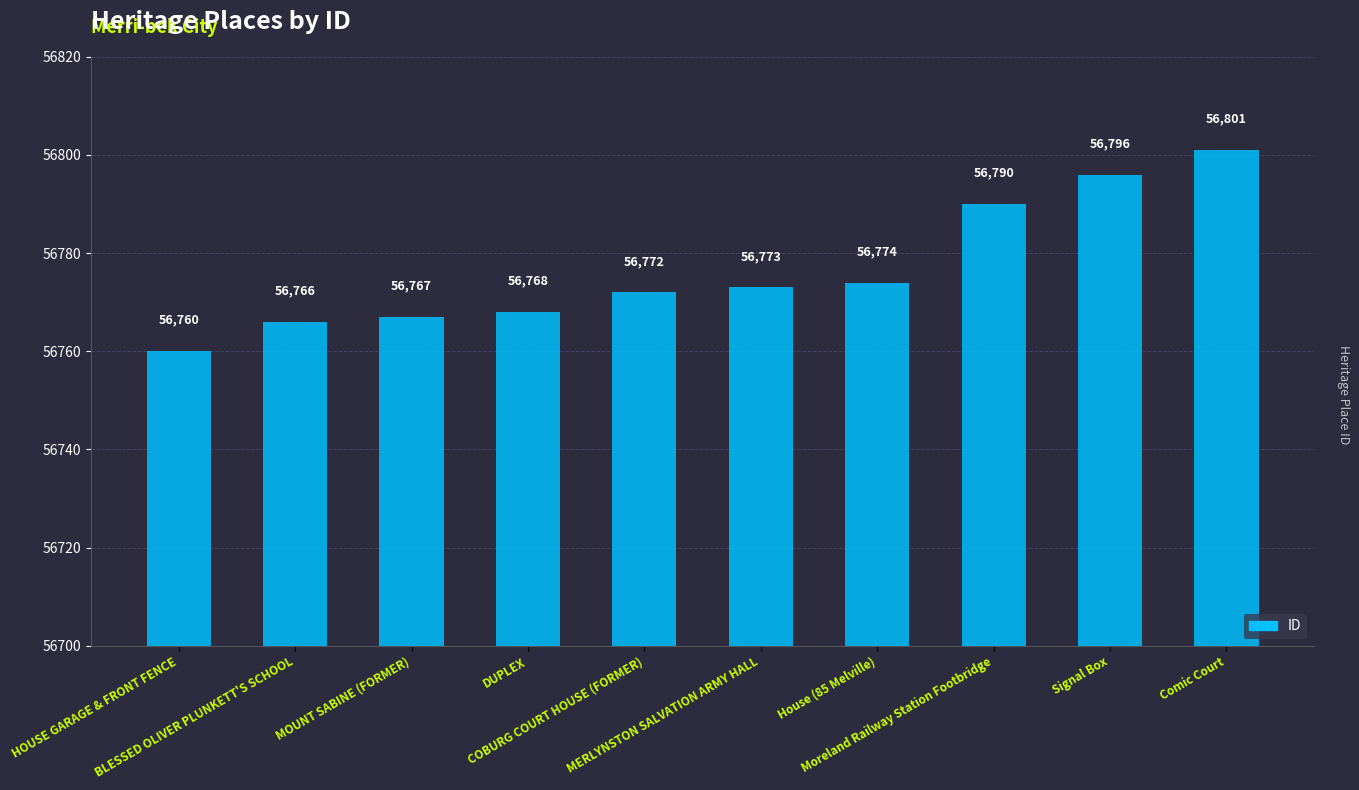

What is the minimum value shown in the chart?

56760